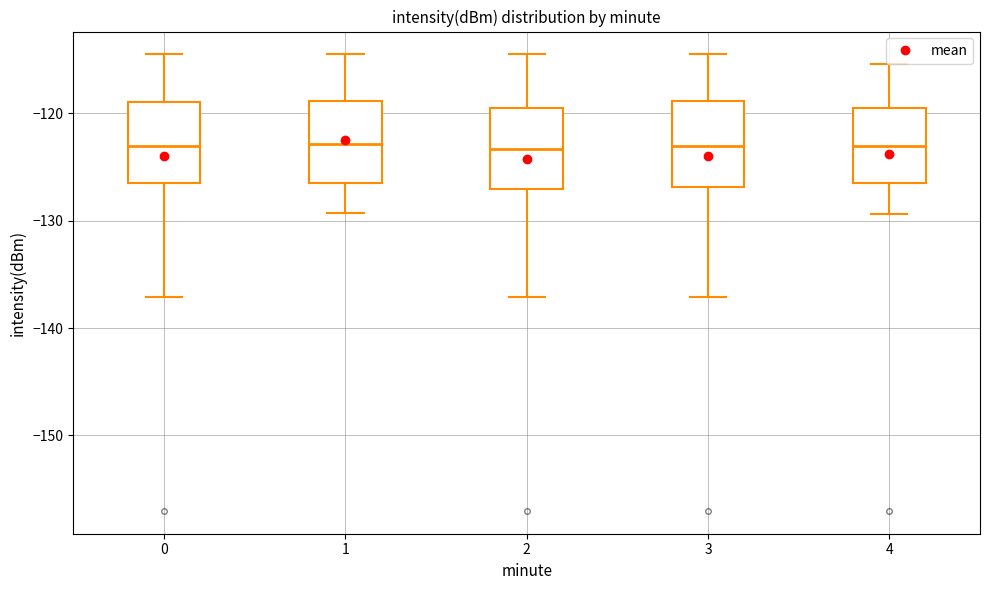

Where does the lower whisker of the box at x = 2 end on the y-axis? The values are not printed on the chart, so give them approximately, as read against the axis.

-137